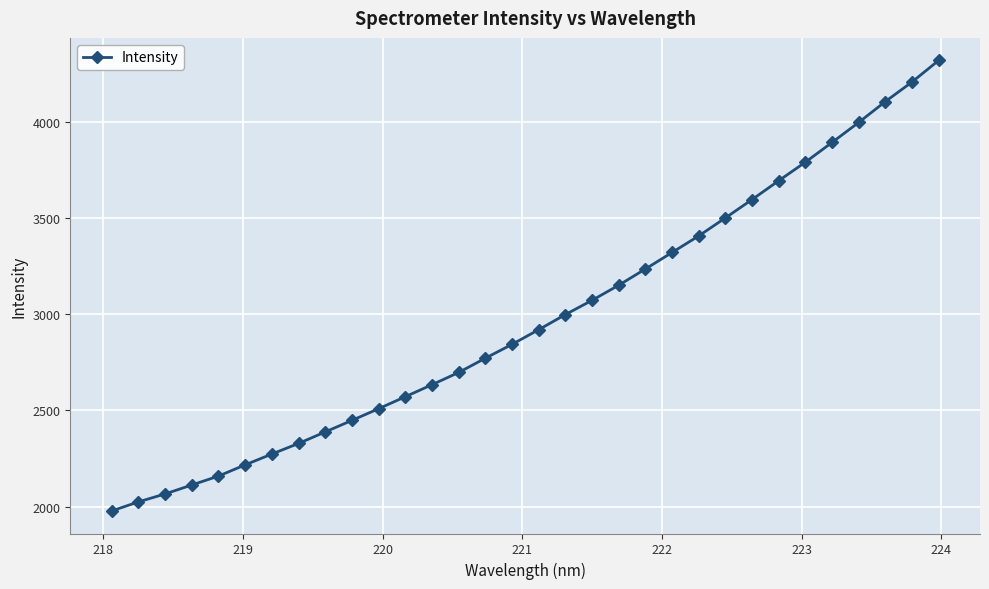

What is the difference between the maximum and minimum values?

2344.2